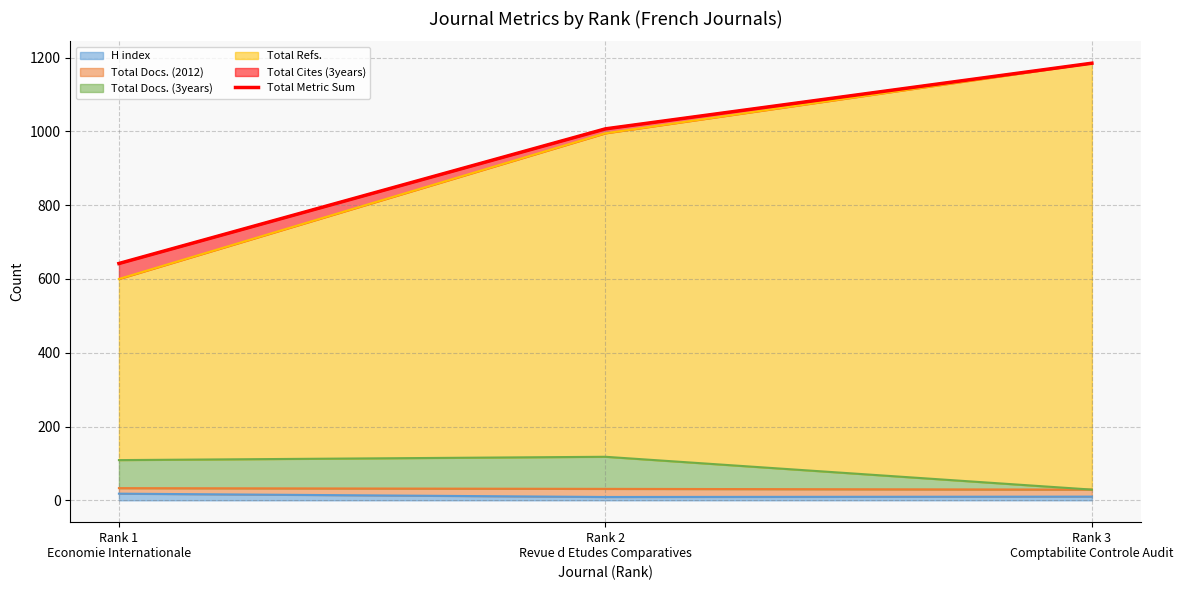

Reading right to left, extract all data points from this chart.

1185	1007	642